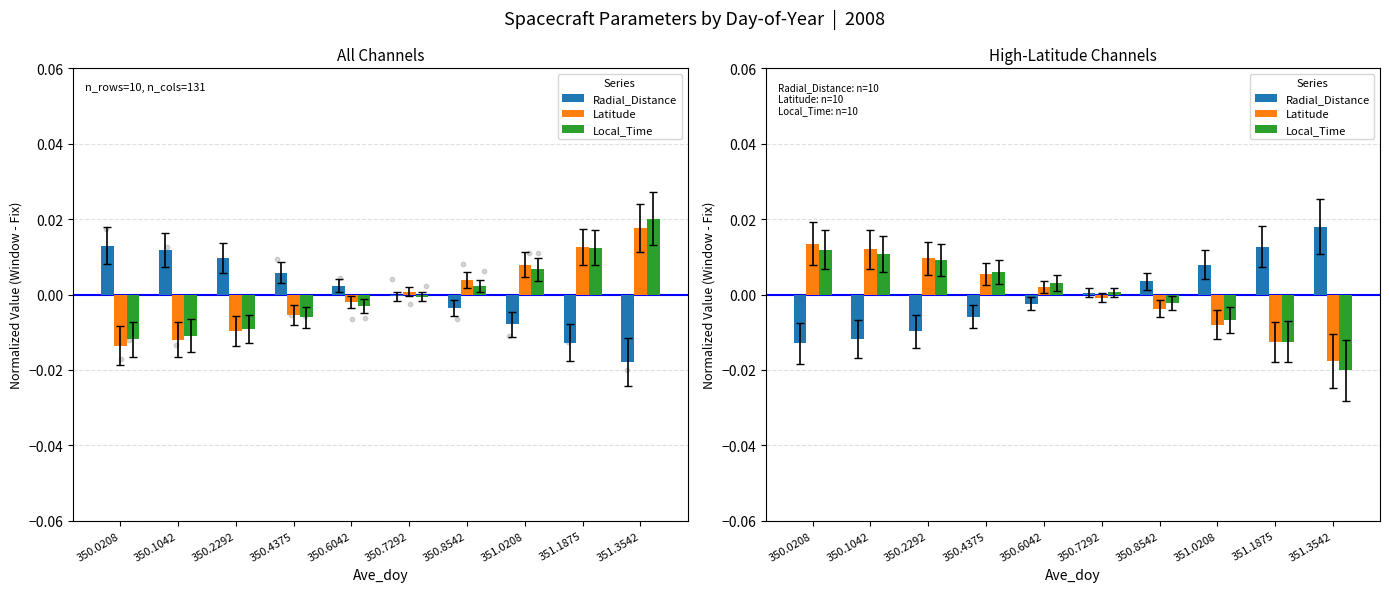

Which series reaches the maximum Y coordinate?

Radial_Distance